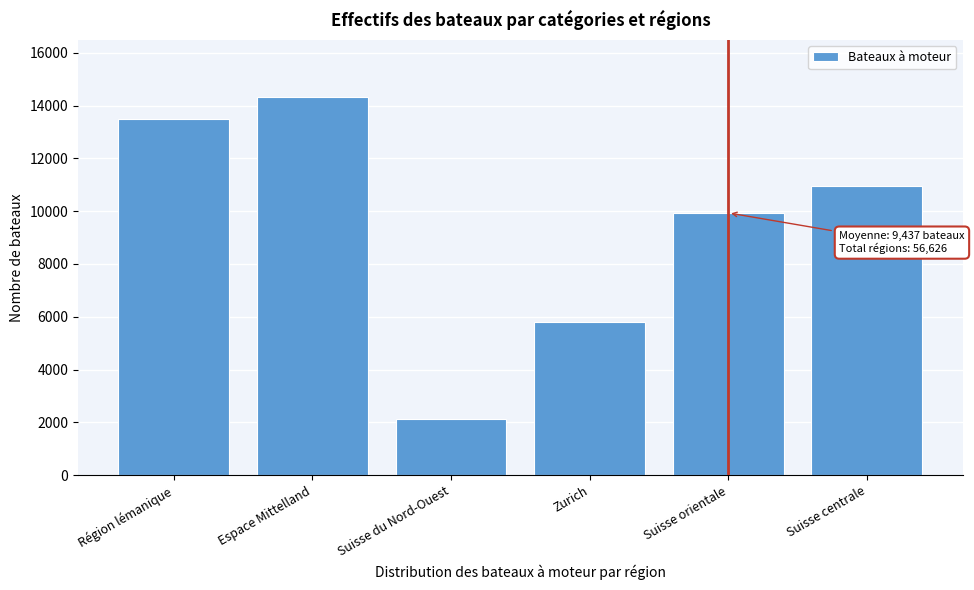

Reading right to left, transcribe all the data shown in this chart.

Suisse centrale=10963	Suisse orientale=9933	Zurich=5795	Suisse du Nord-Ouest=2134	Espace Mittelland=14331	Région lémanique=13470